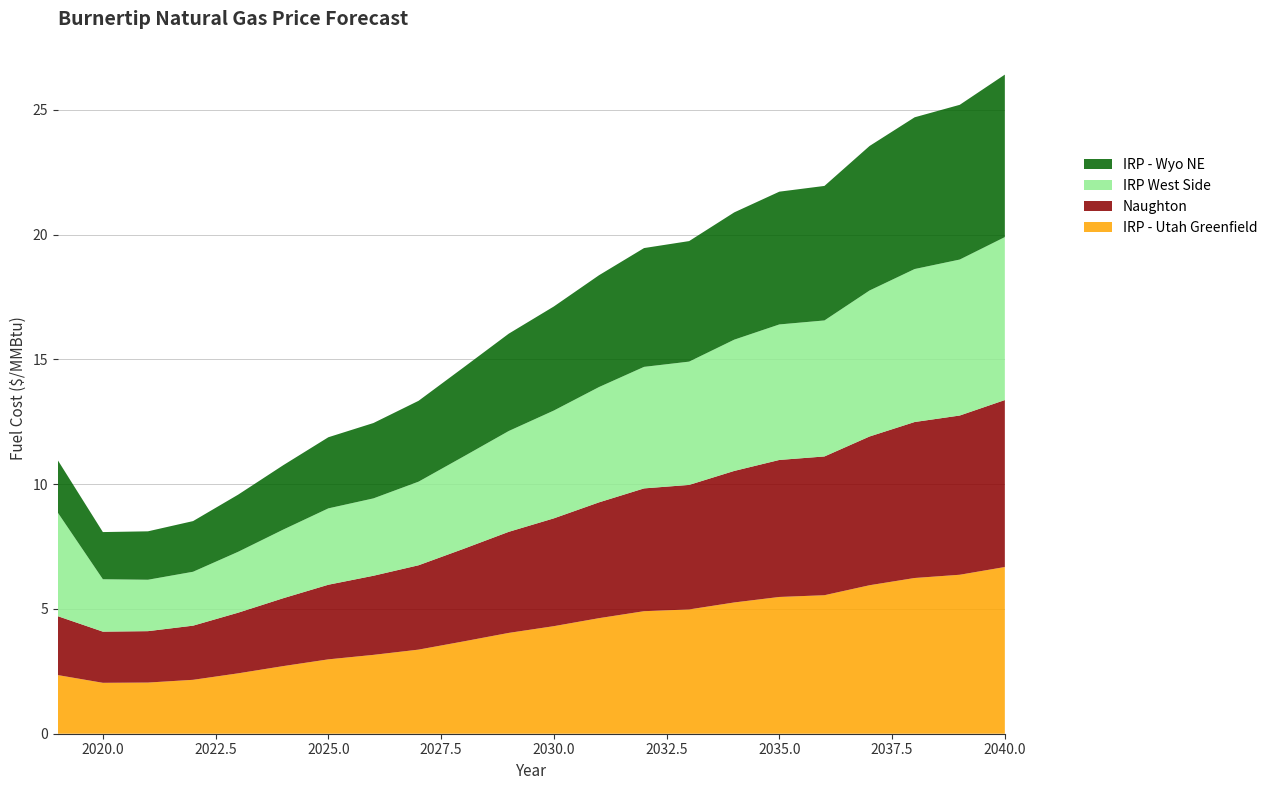

Reading right to left, list all the values displayed in this chart.

IRP - Utah Greenfield: 6.7	6.4	6.2	6.0	5.5	5.5	5.3	5.0	4.9	4.6	4.3	4.0	3.7	3.4	3.2	3.0	2.7	2.4	2.2	2.0	2.0	2.4
Naughton: 6.7	6.4	6.2	6.0	5.6	5.5	5.3	5.0	4.9	4.6	4.3	4.0	3.7	3.4	3.2	3.0	2.7	2.4	2.2	2.1	2.0	2.4
IRP West Side: 6.5	6.2	6.1	5.8	5.5	5.4	5.3	4.9	4.9	4.6	4.3	4.0	3.7	3.4	3.1	3.1	2.8	2.4	2.2	2.1	2.1	4.2
IRP - Wyo NE: 6.5	6.2	6.1	5.8	5.4	5.3	5.1	4.8	4.8	4.5	4.2	3.9	3.6	3.2	3.0	2.9	2.6	2.3	2.0	1.9	1.9	2.1